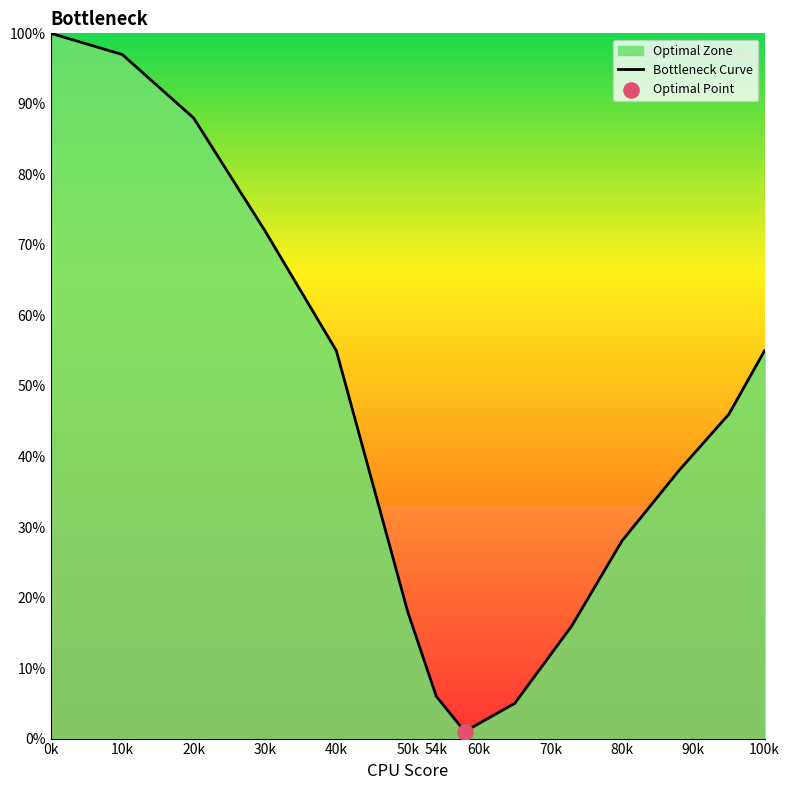

What is the change in value from 10k to 80k?

-69